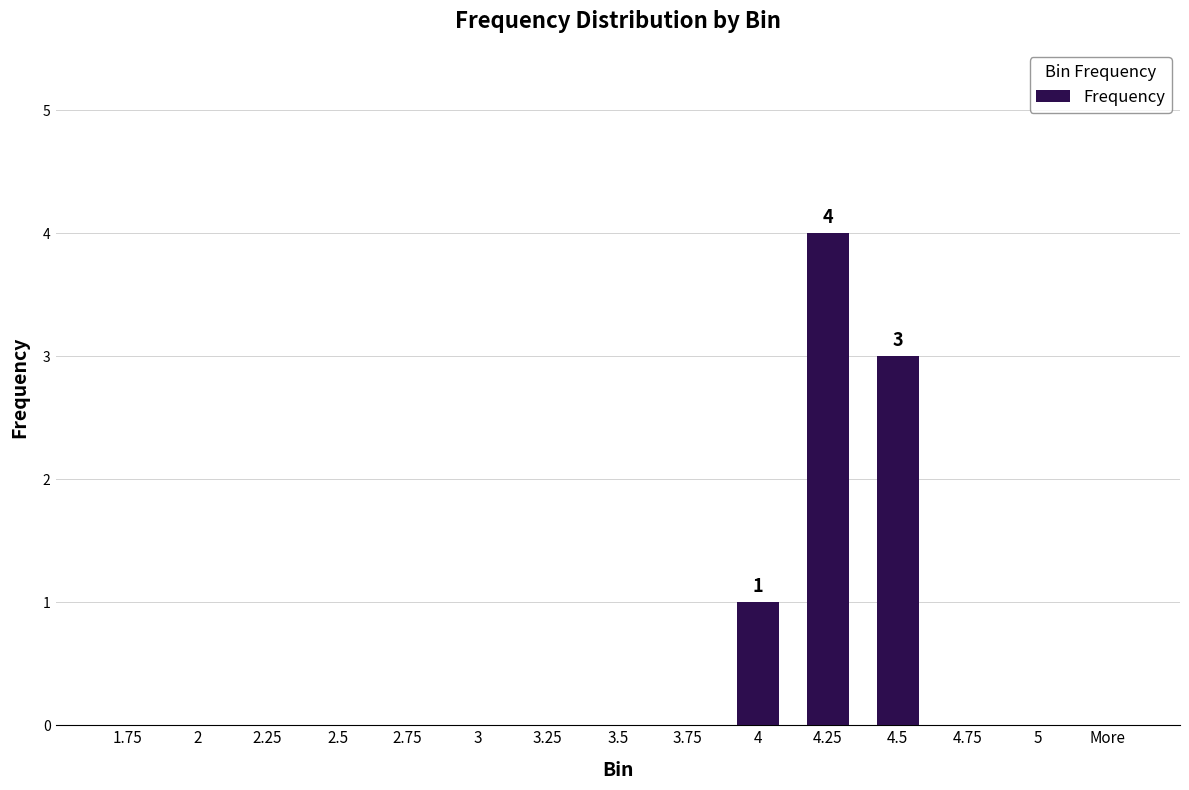

Between More and 4.25, which is larger?

4.25